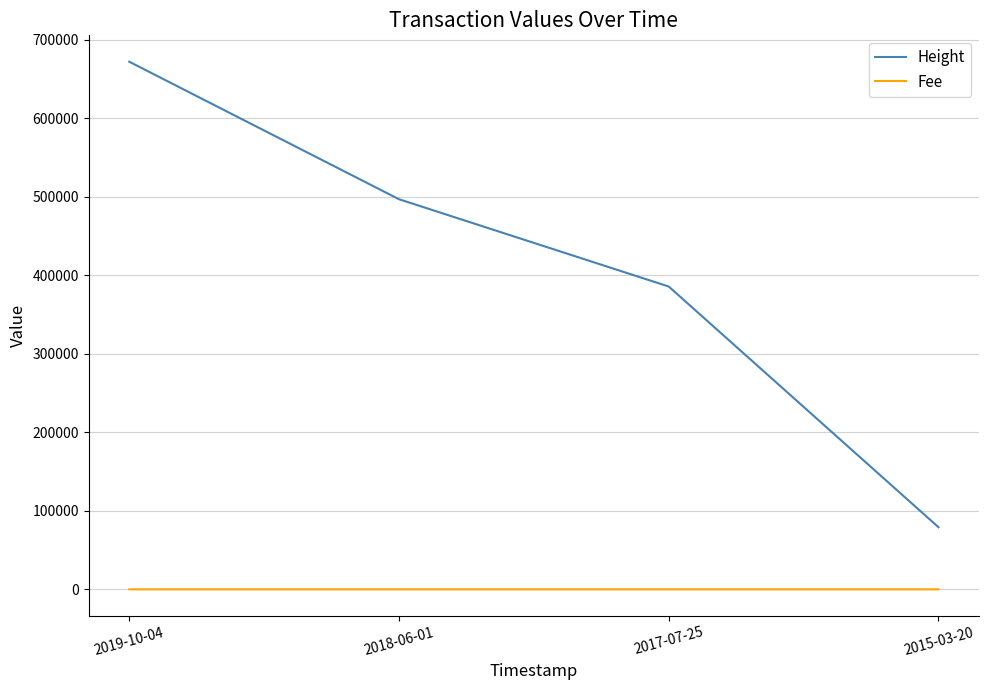

List the series in order of their overall mean, highest first.

Height, Fee